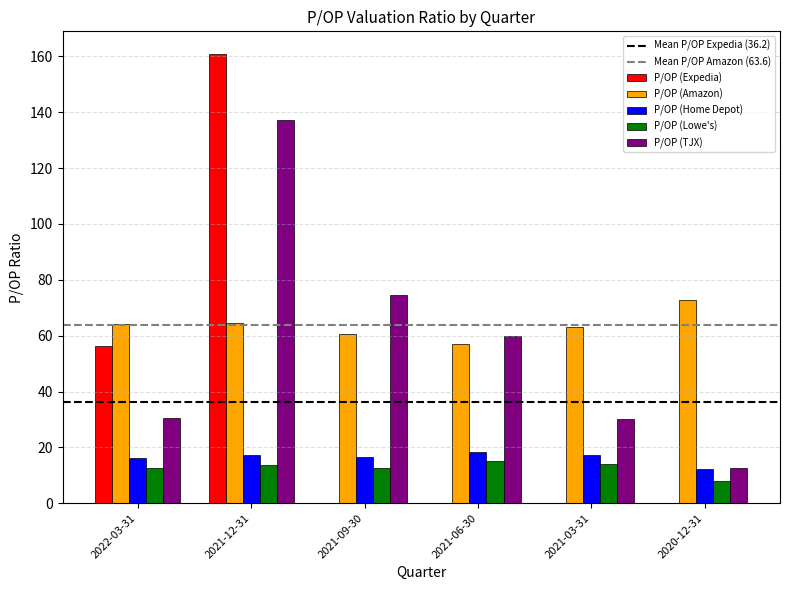

What is the sum of all P/OP (TJX) values?

345.0